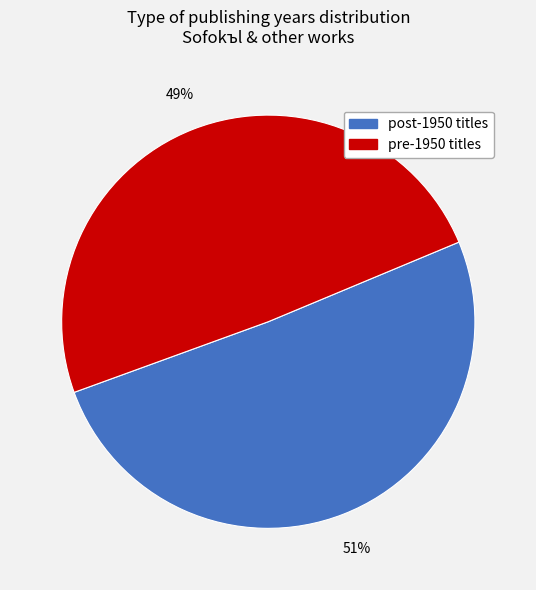

To the nearest percent, what is the combined percentage of pre-1950 titles and post-1950 titles?

100%